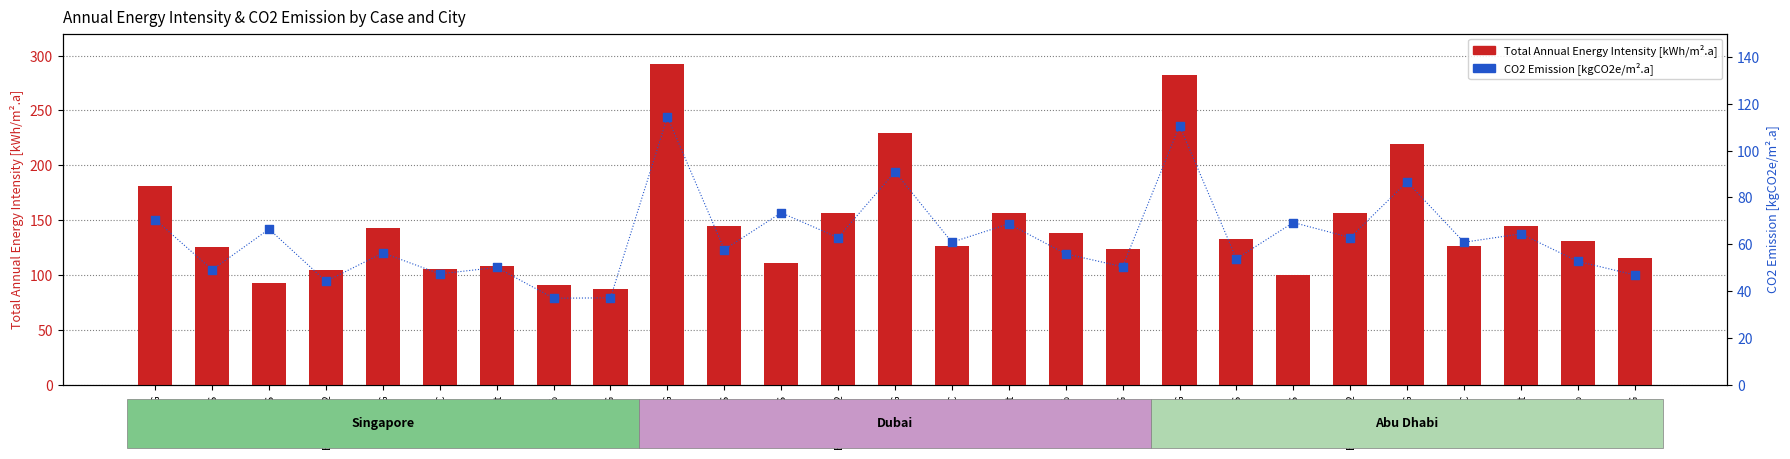

Which series has the largest total across all categories?

Total Annual Energy Intensity